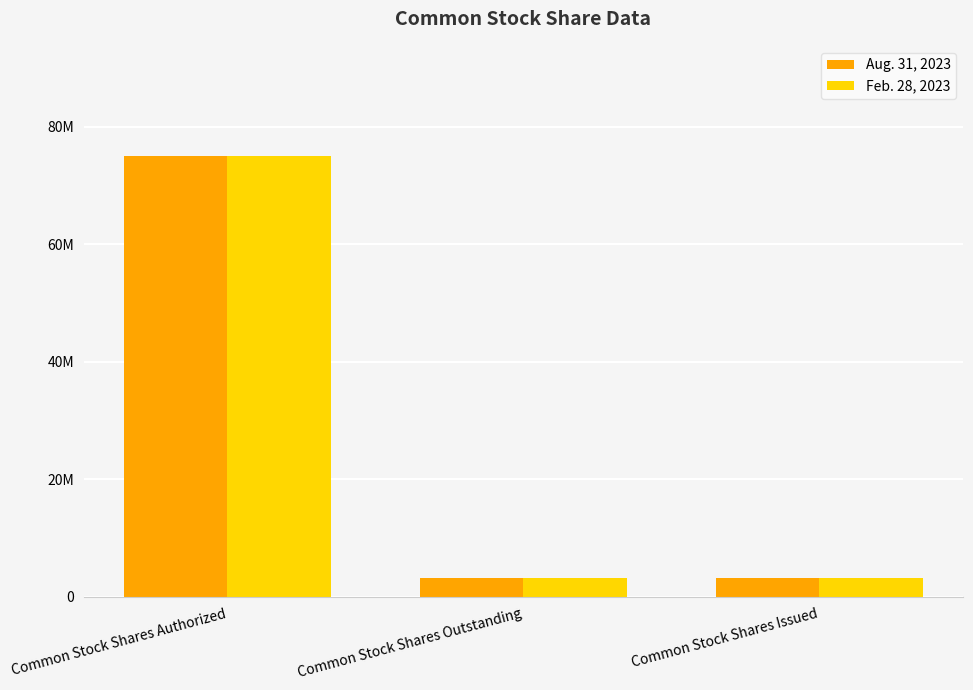

What is the value of the Feb. 28, 2023 bar at the 3rd from the left?

3235000